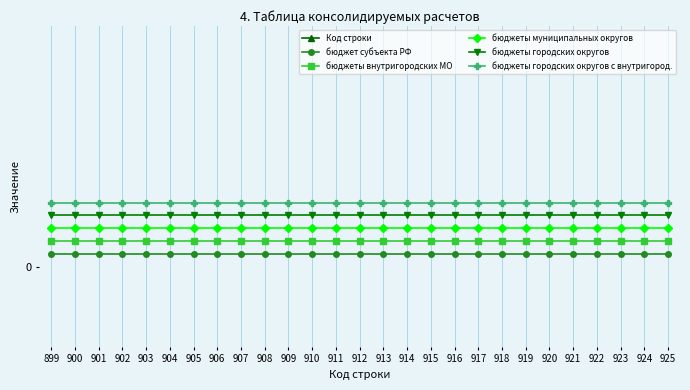

What is the difference between the highest and lowest values at 914?

913.9